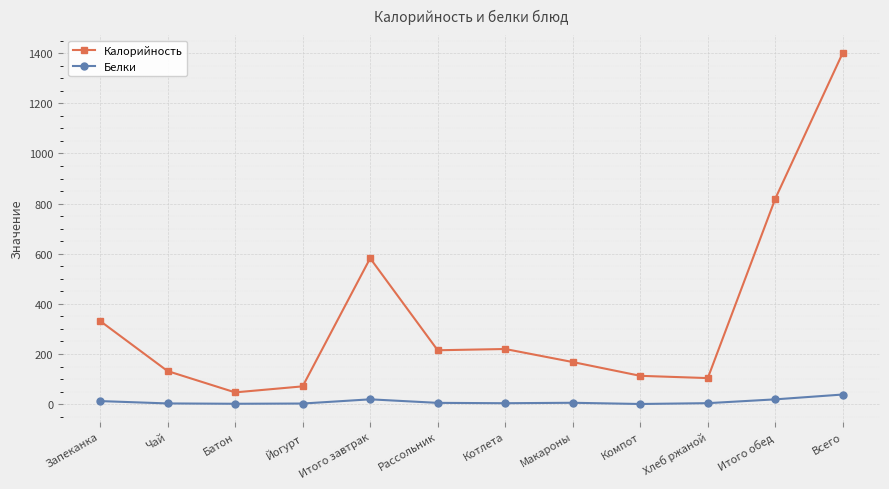

At which category is the sum across all series the highest?

Всего